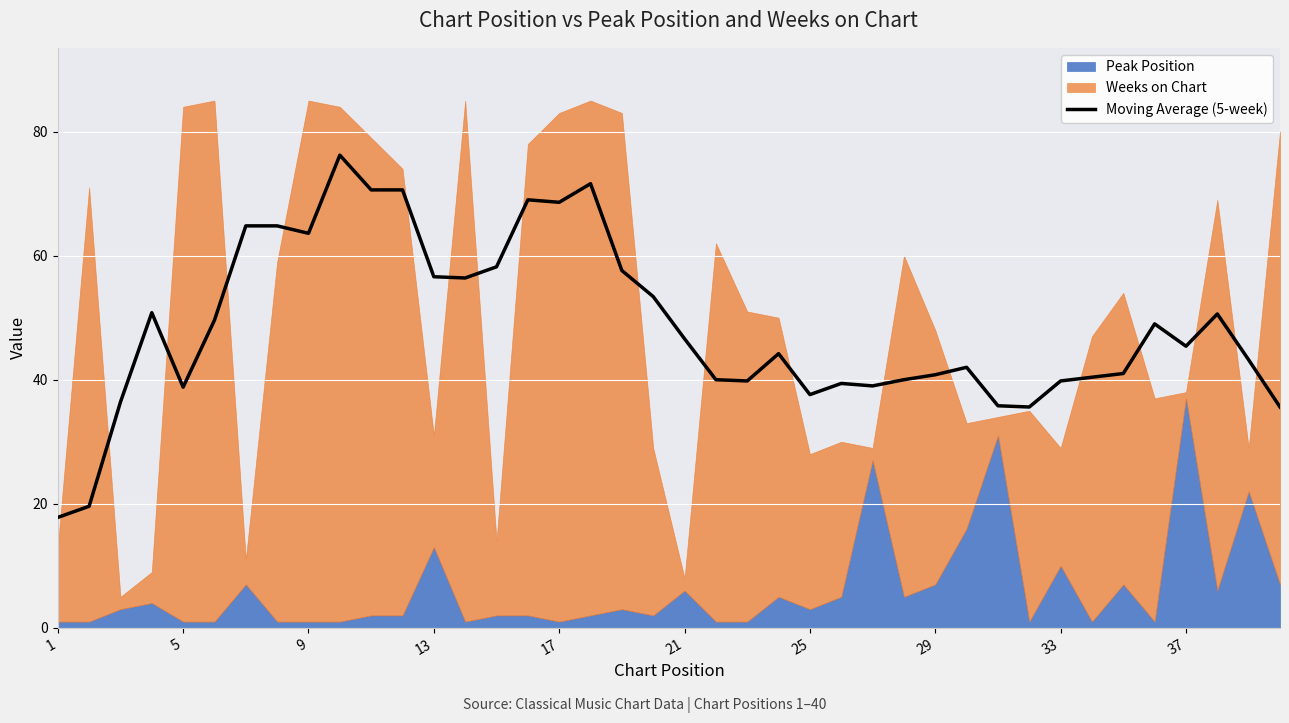

The Moving Average (5-week) series shows 12.3 at 21. True or false?

False